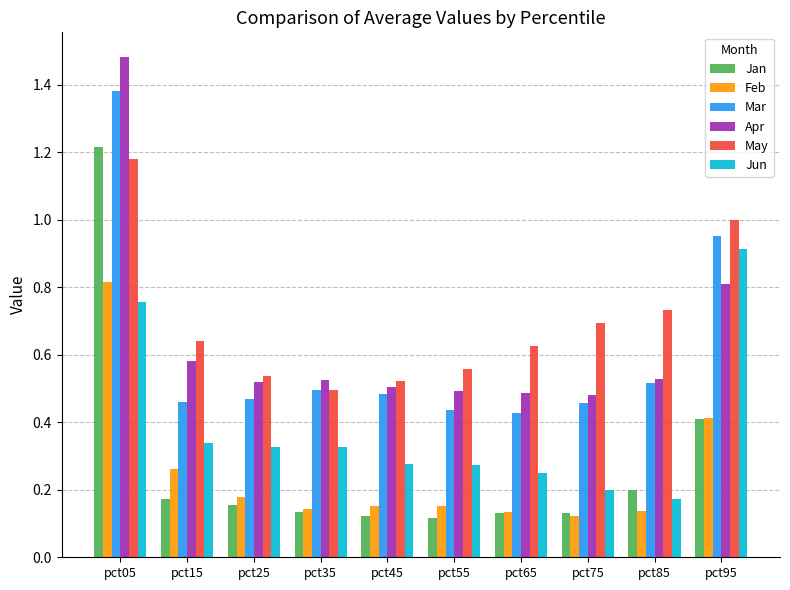

Rank the series by their maximum value, from lowest to highest.

Feb, Jun, May, Jan, Mar, Apr